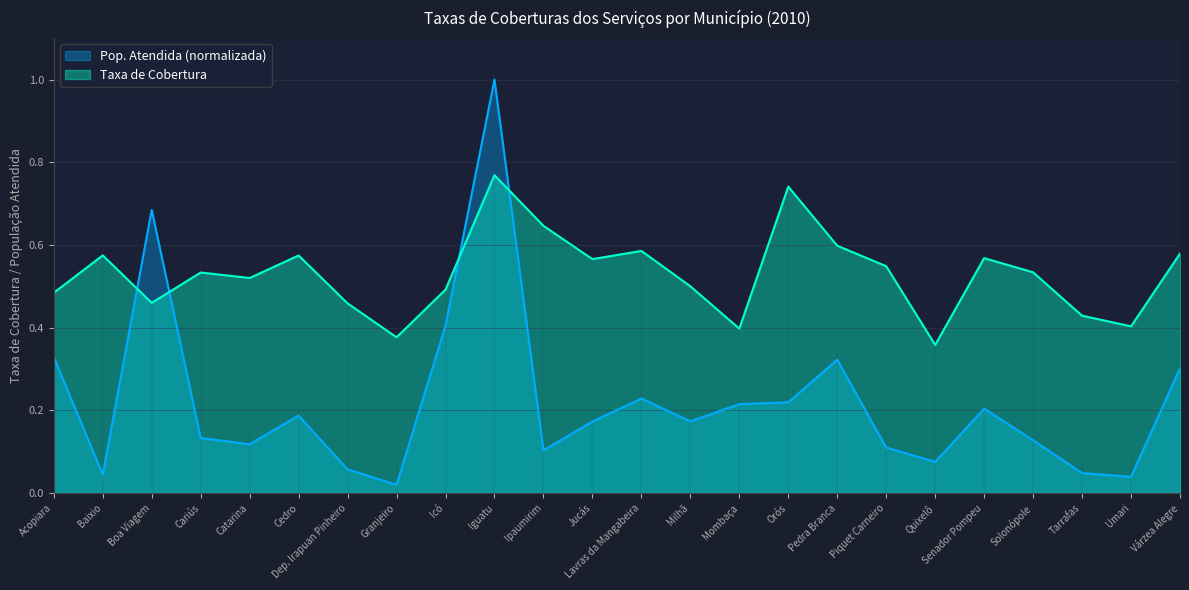

Which series has the widest spread of values?

Pop. Atendida (normalizada)